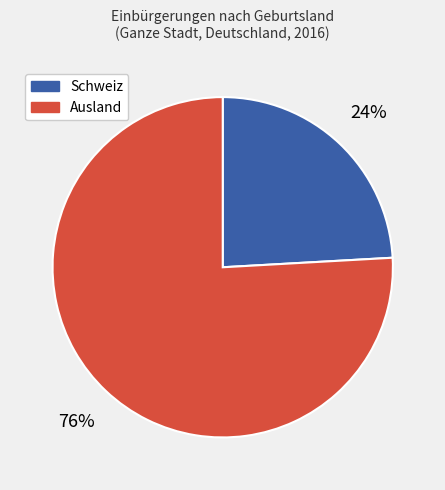

To the nearest percent, what is the difference between the largest and smallest slice percentages?

52%